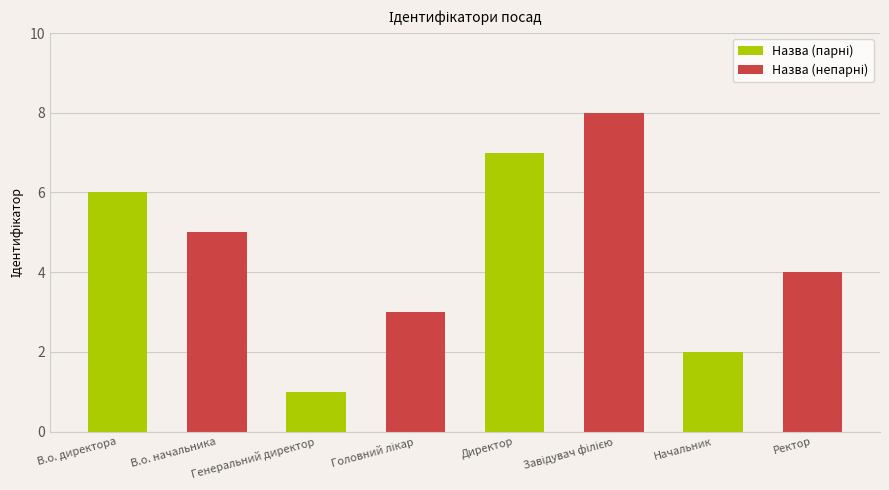

Rank the categories by value from highest to lowest.

Завідувач філією, Директор, В.о. директора, В.о. начальника, Ректор, Головний лікар, Начальник, Генеральний директор